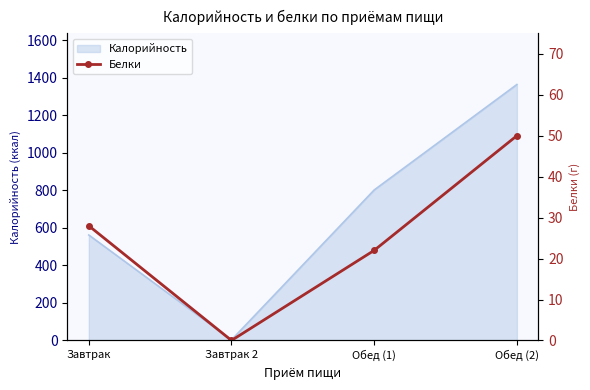

True or false: the data shows 28 at Завтрак.

True